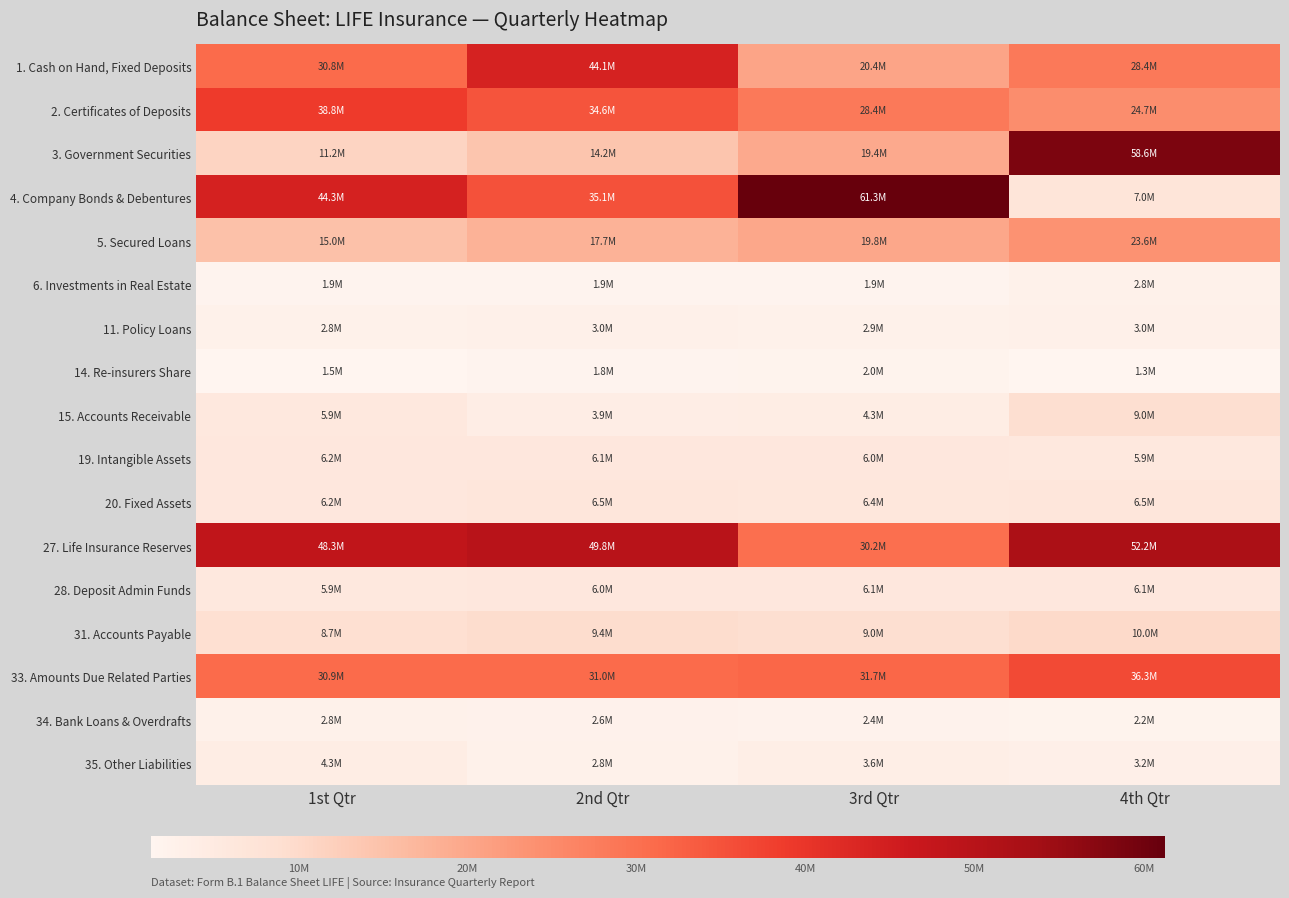

Which has a higher value, 3rd Qtr or 4th Qtr?

4th Qtr